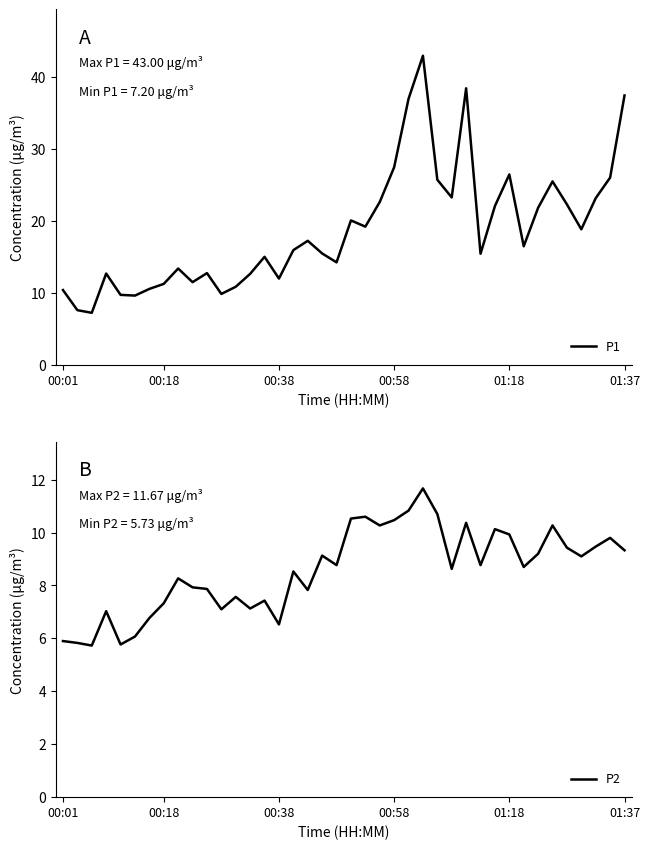

What is the maximum value for P2?

11.7